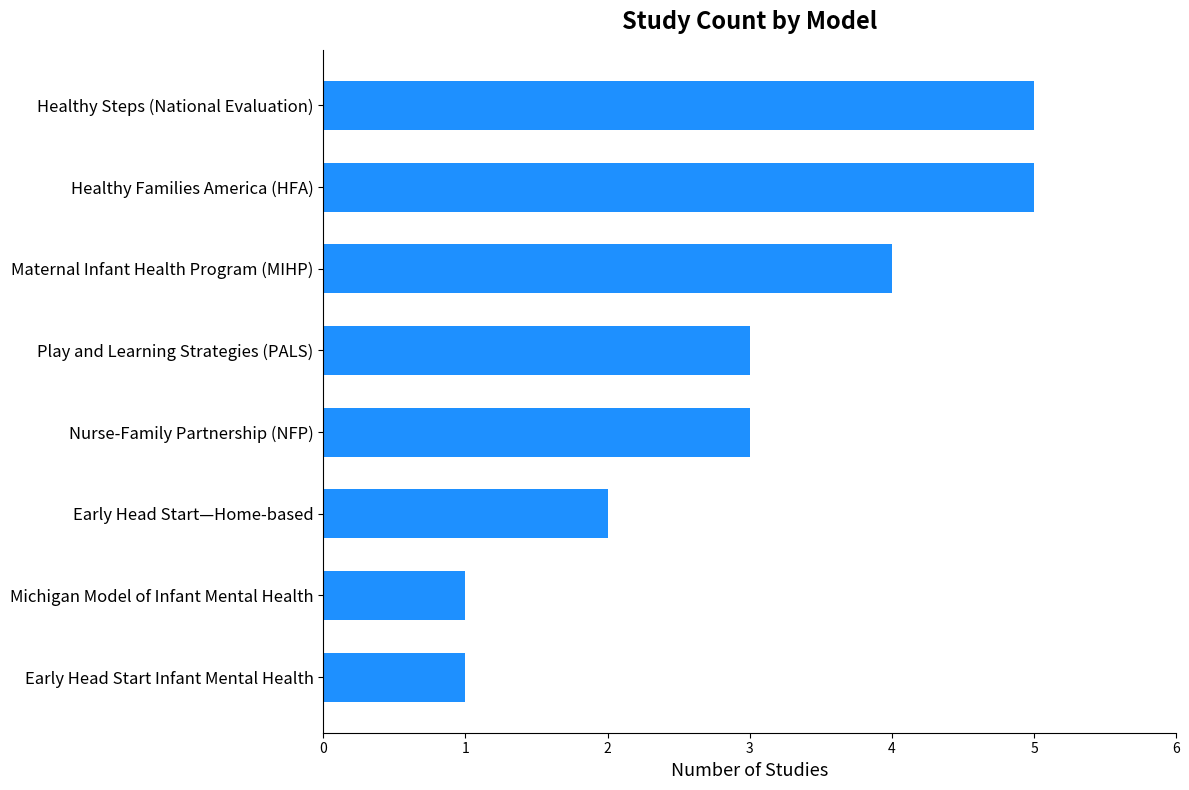

What is the smallest value displayed?

1